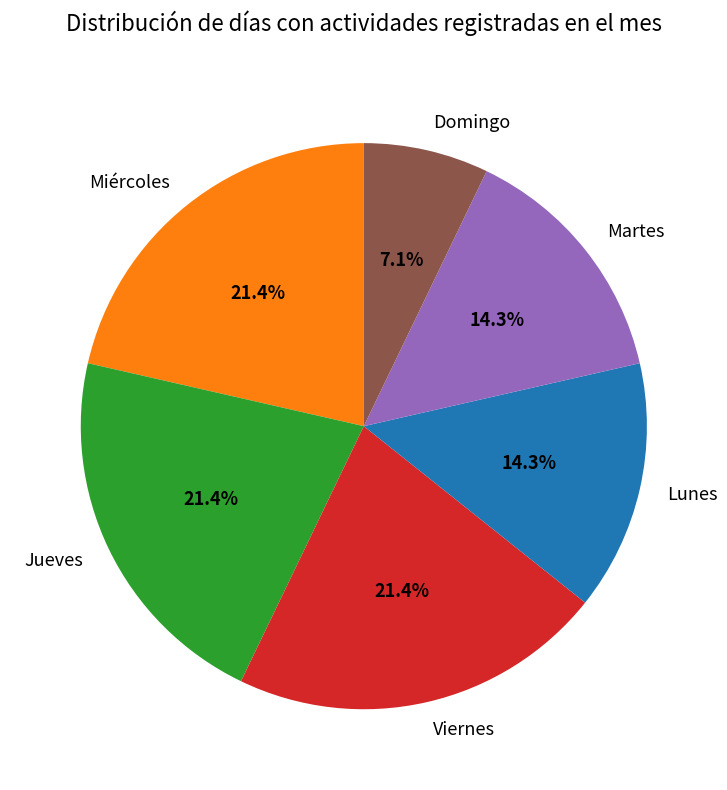

What is the total percentage of Lunes and Jueves?

35.7%